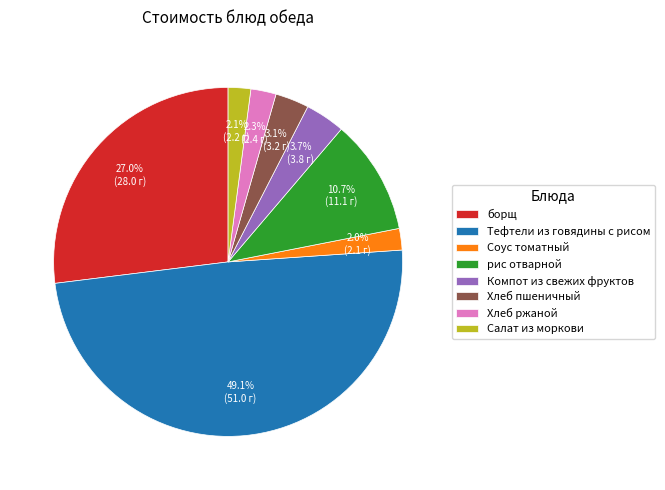

To the nearest percent, what portion does Тефтели из говядины с рисом represent?

49%